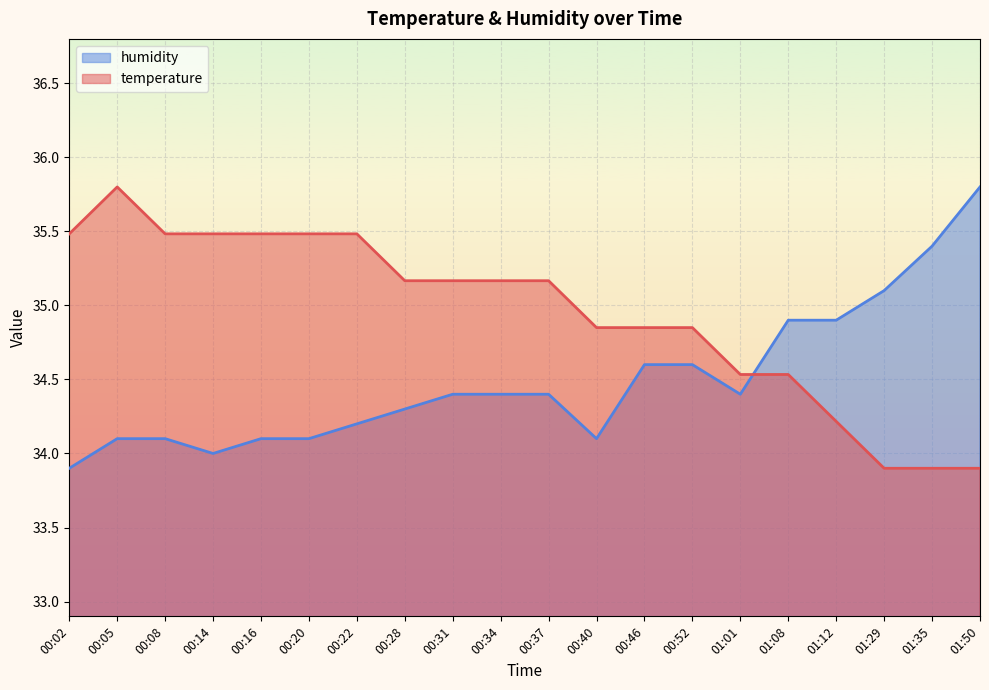

What is the difference between the highest and lowest values at 01:50?

1.9